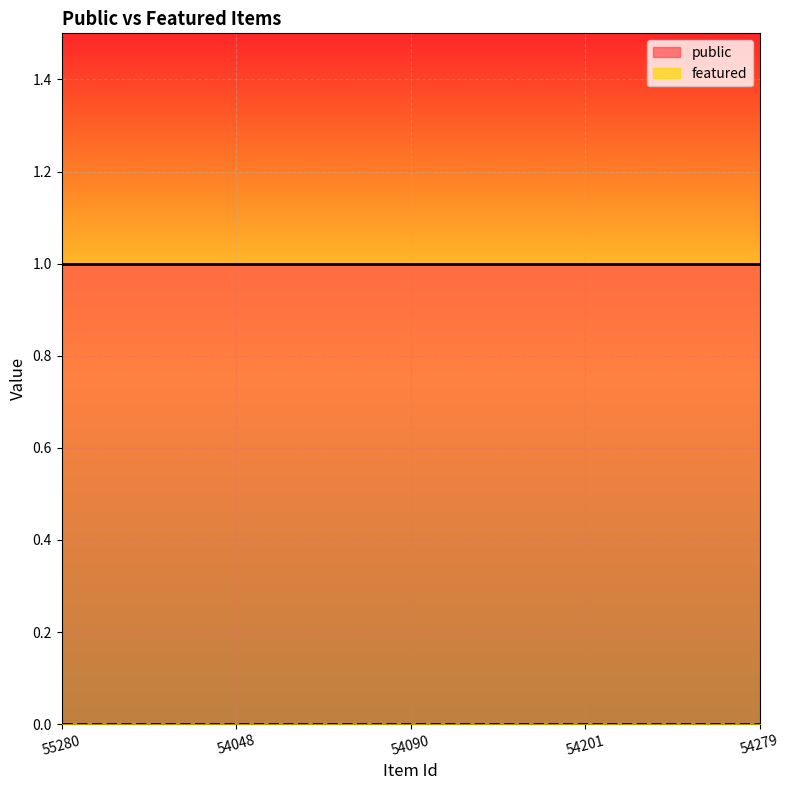

At which label does public reach its minimum?

55280